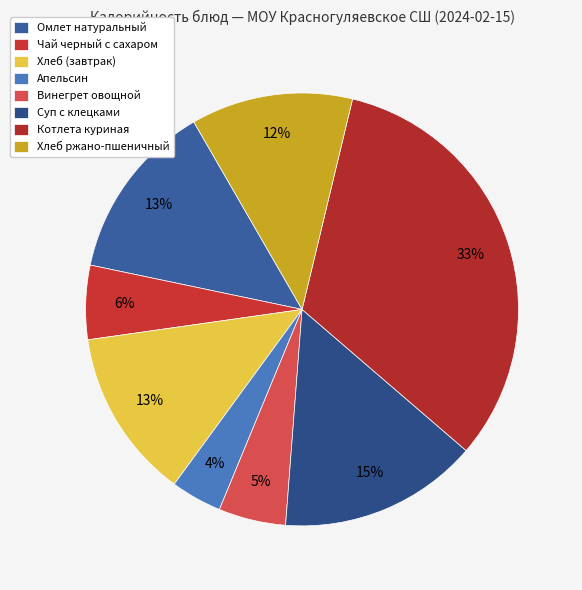

Count the number of slices in the pie.

8